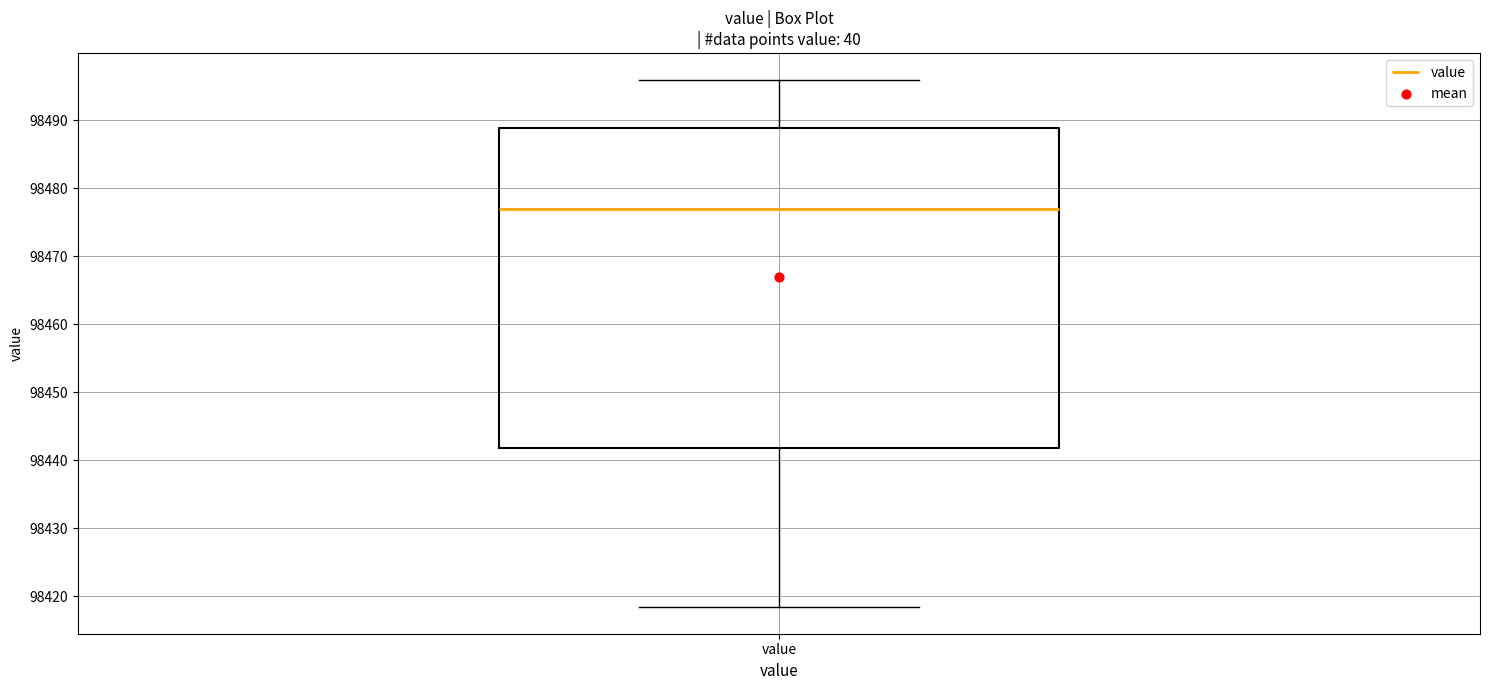

Read this box plot against the y-axis: the position of the median line, the range covered by the box, and the ends of both whiskers. The values are not printed on the chart, so give them approximately, as read against the axis.

median 98477, box 98442 to 98489, whiskers 98418 to 98496